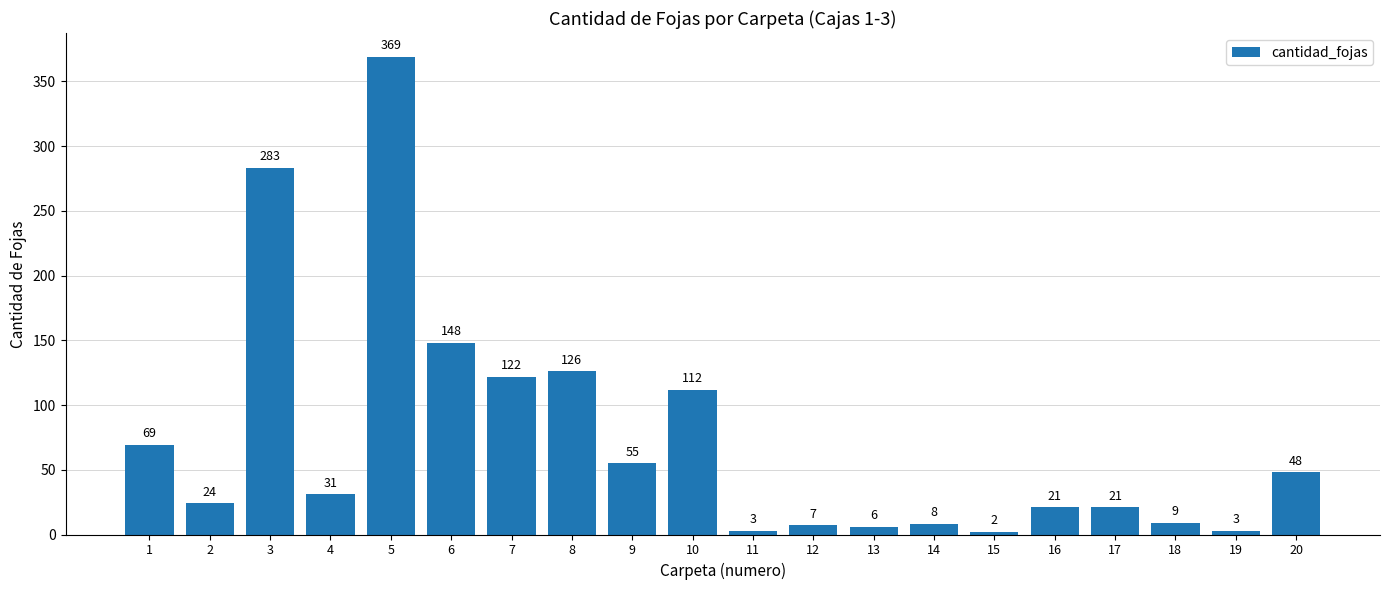

What is the value of the 16th bar from the left?

21